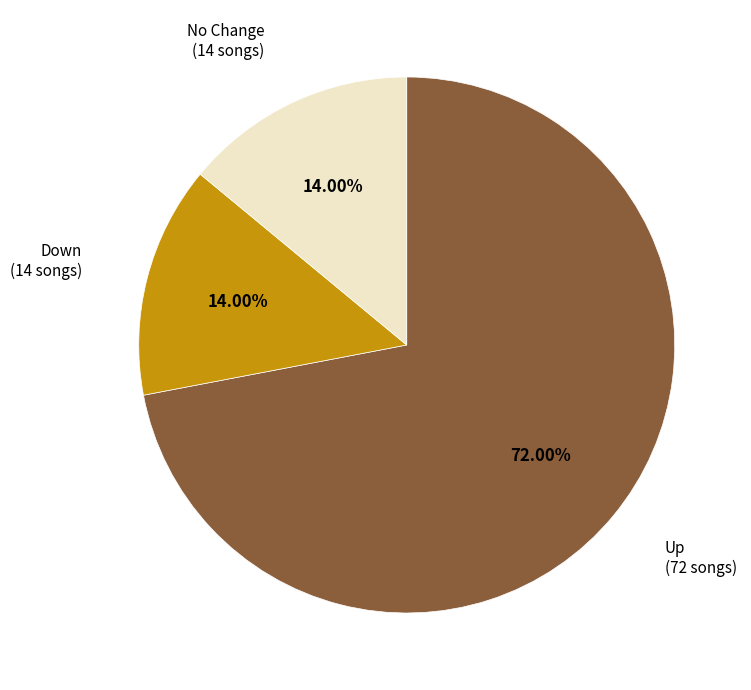

Is there a majority slice in this chart?

Yes